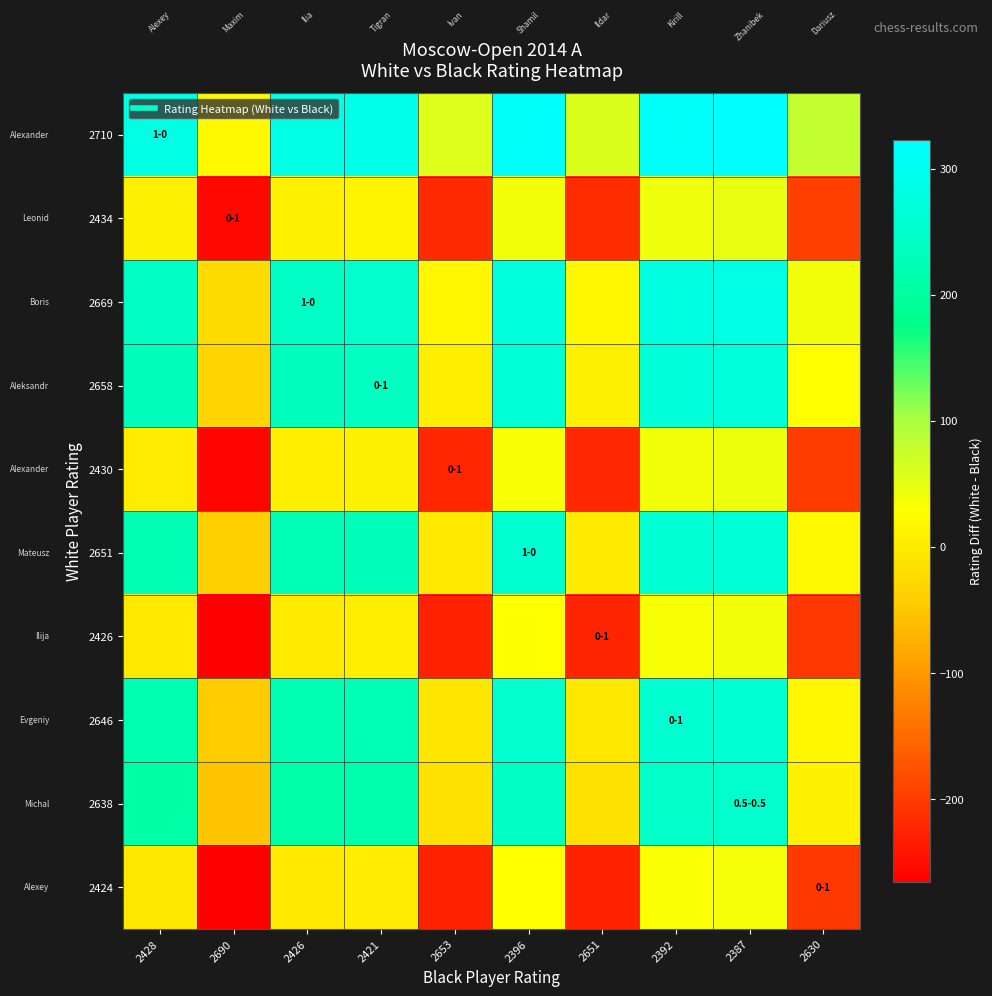

What is the total value across all series at 2653?

-844